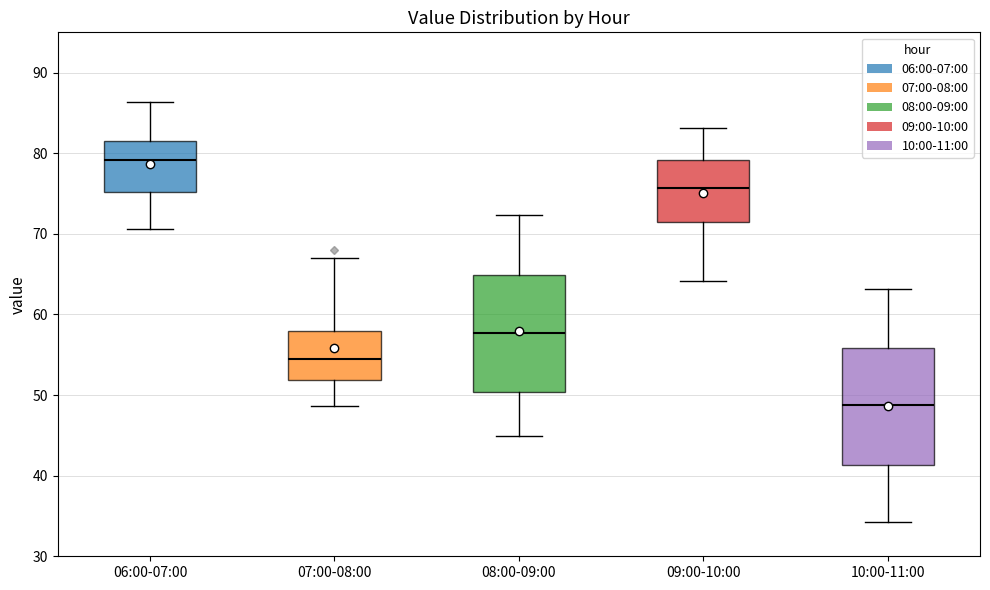

Where is the upper edge of the box for 10:00-11:00 on the y-axis? The values are not printed on the chart, so give them approximately, as read against the axis.

56